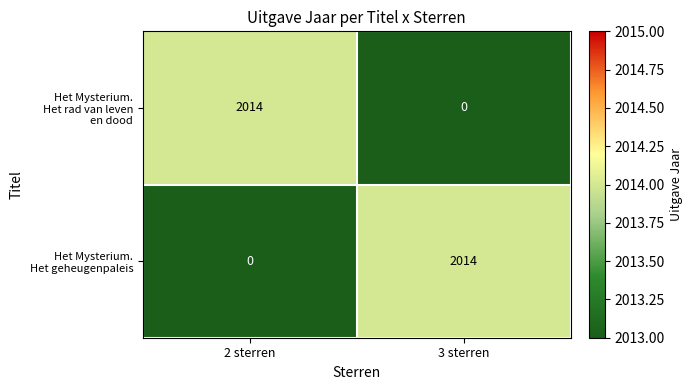

What is the total value across all series at 3 sterren?

2014